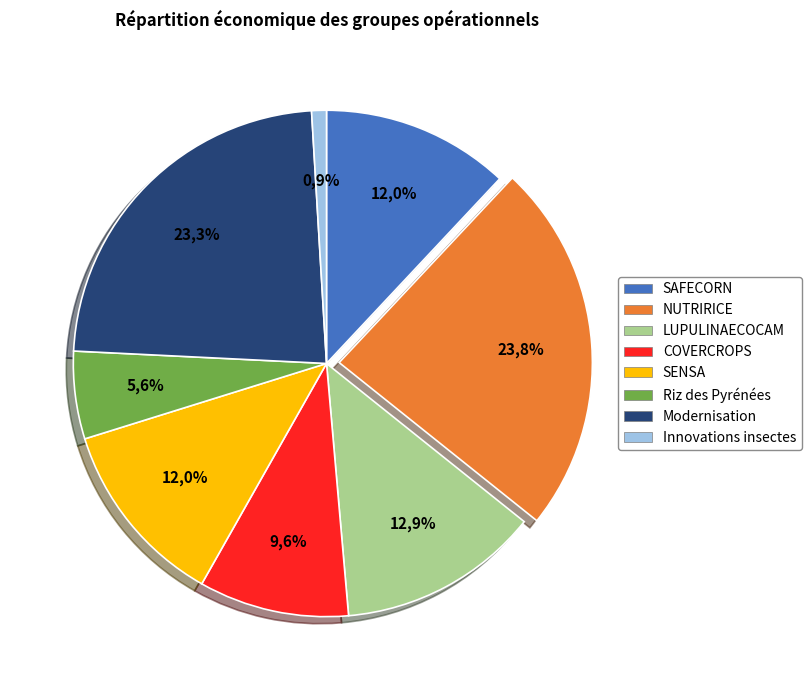

Which slice is the smallest?

Innovations insectes